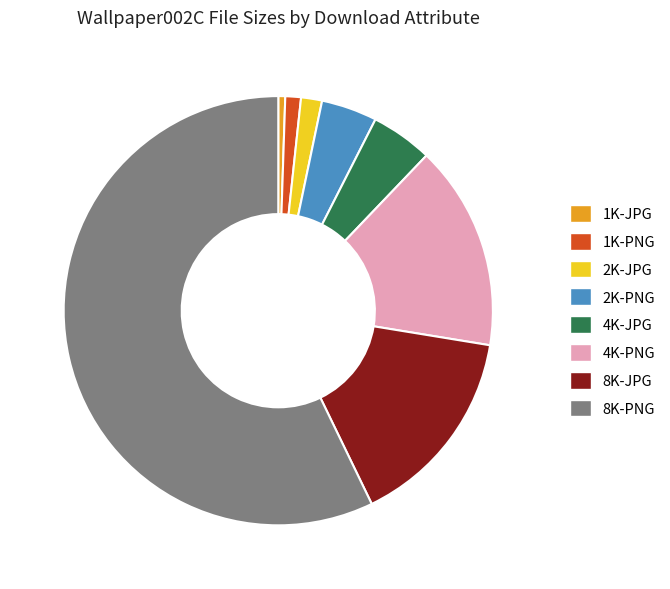

Do 2K-JPG and 2K-PNG together represent more than half of the pie?

No